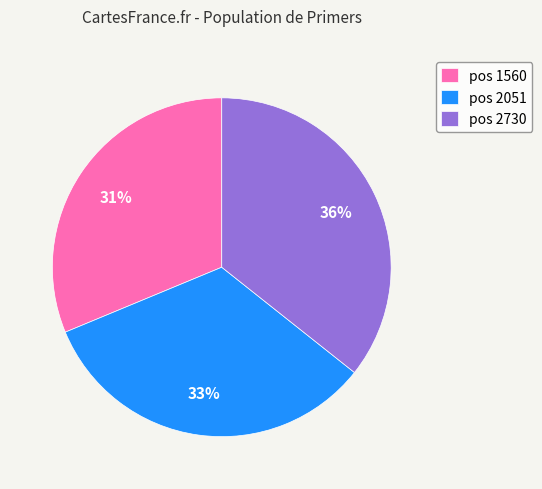

To the nearest percent, what is the average slice percentage?

33%